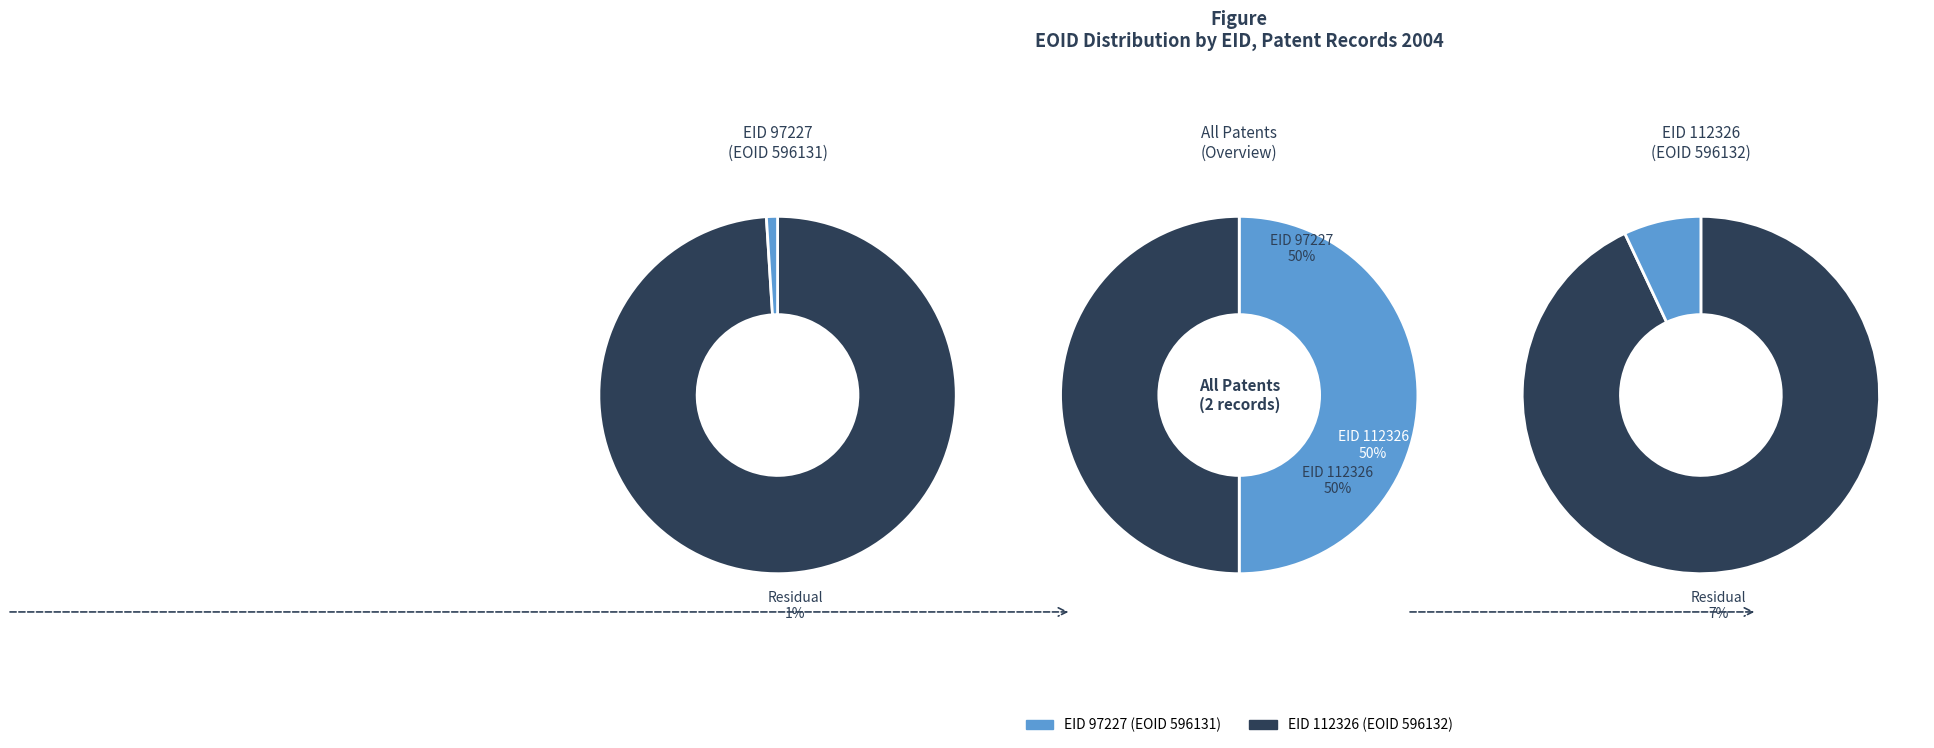

Which has a higher value, 97227 or 112326?

112326